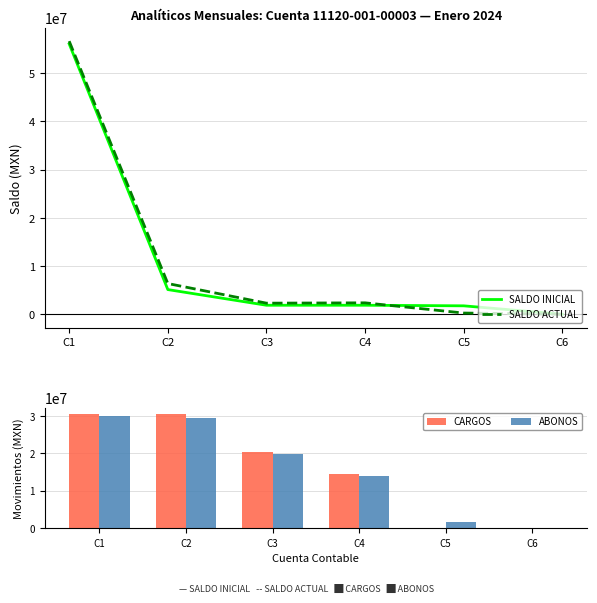

Which series has the largest total across all categories?

CARGOS